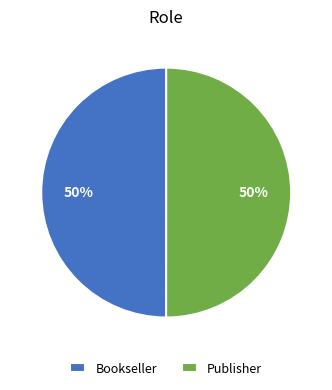

Is the sum of Publisher and Bookseller greater than half?

Yes